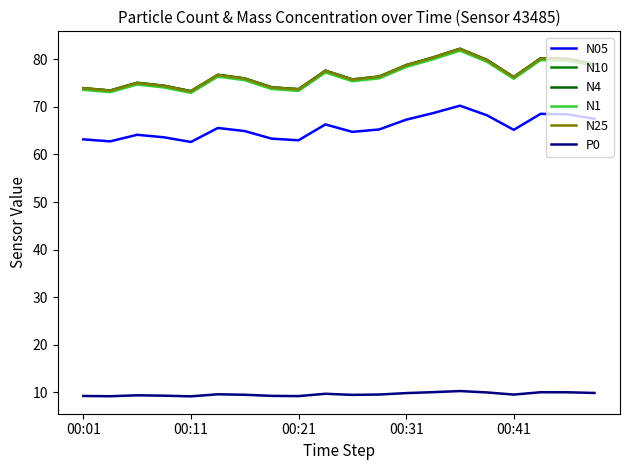

At how many categories does at least one series exceed 46?

20